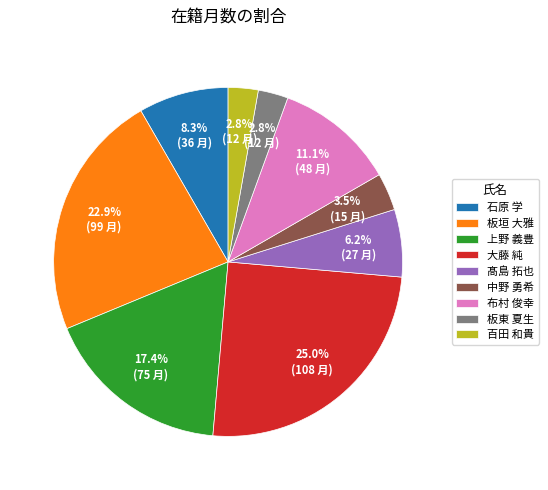

The 上野 義豊 slice represents 3% of the pie. True or false?

False